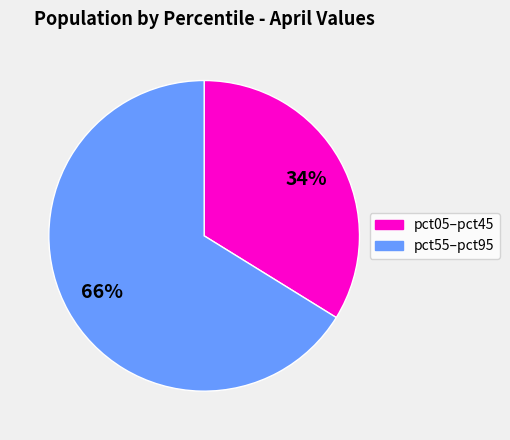

To the nearest percent, what is the average slice percentage?

50%